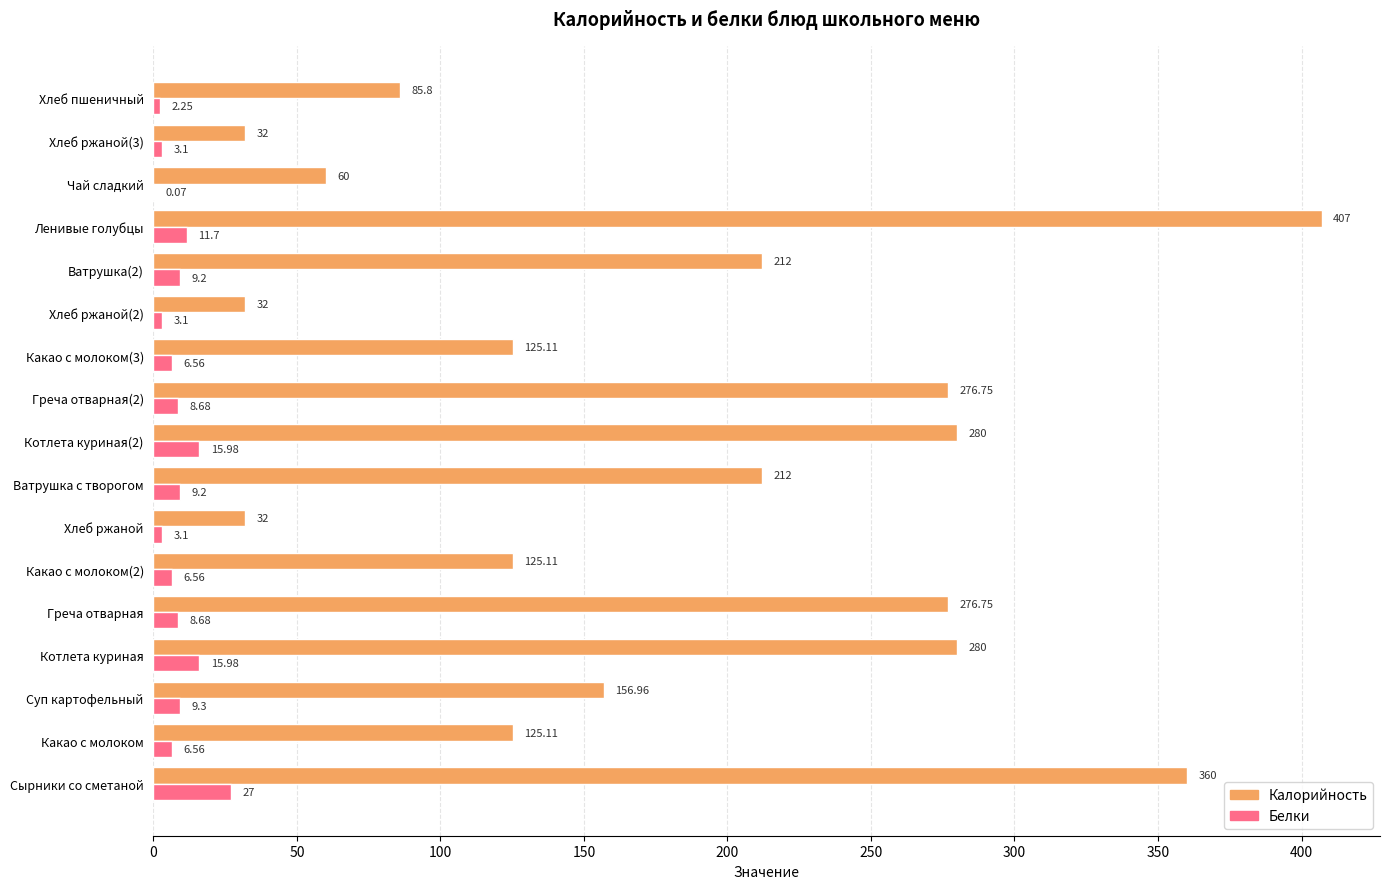

At which label does Белки reach its peak?

Сырники со сметаной